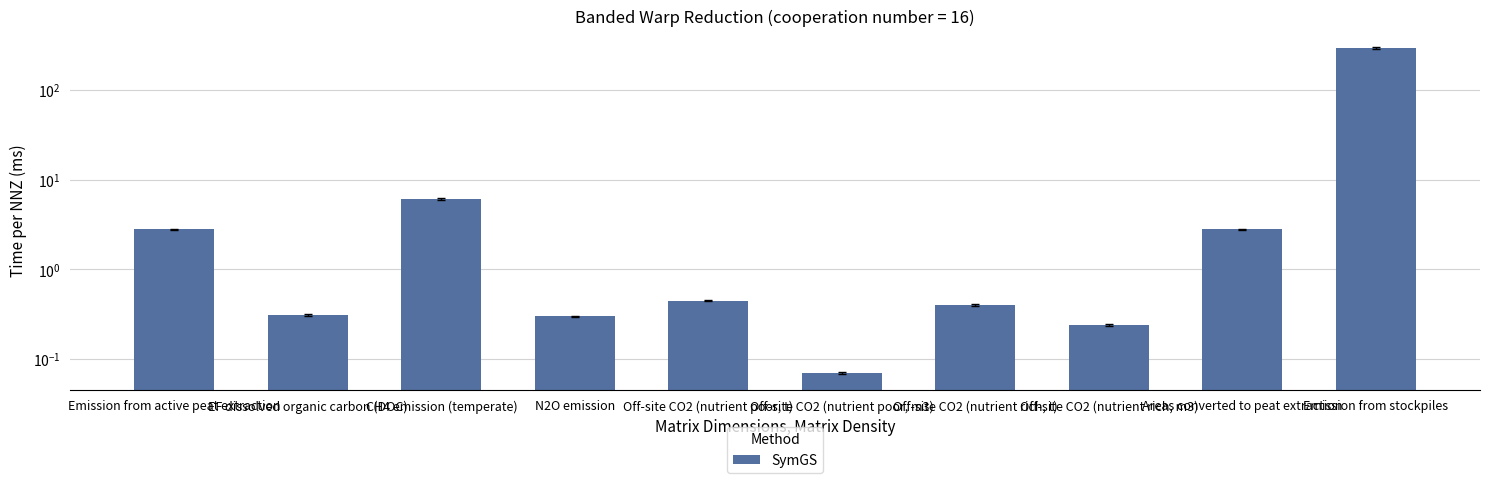

Reading left to right, list all the values displayed in this chart.

Emission from active peat extraction=2.8	EF dissolved organic carbon (DOC)=0.3	CH4 emission (temperate)=6.1	N2O emission=0.3	Off-site CO2 (nutrient poor, t)=0.5	Off-site CO2 (nutrient poor, m3)=0.1	Off-site CO2 (nutrient rich, t)=0.4	Off-site CO2 (nutrient rich, m3)=0.2	Areas converted to peat extraction=2.8	Emission from stockpiles=294.0